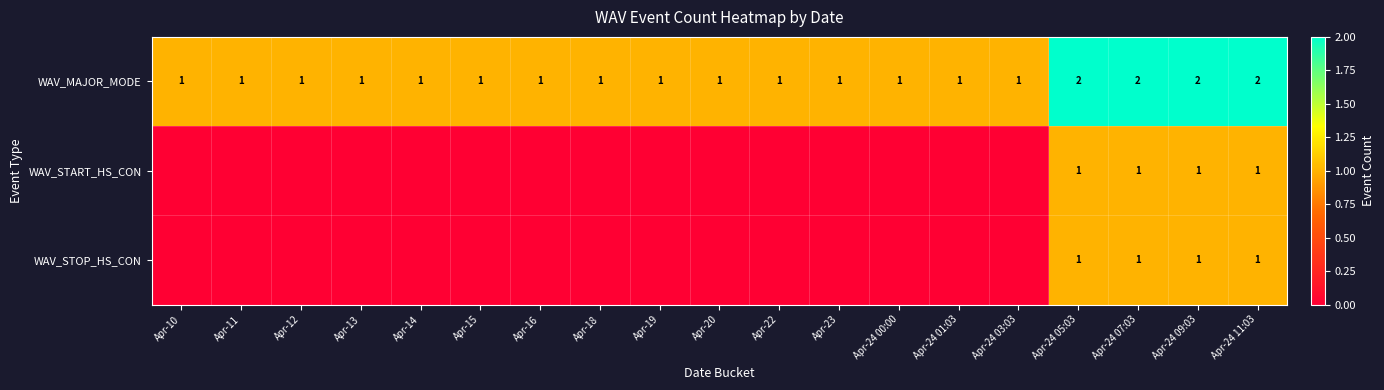

What is the maximum value shown in the chart?

2